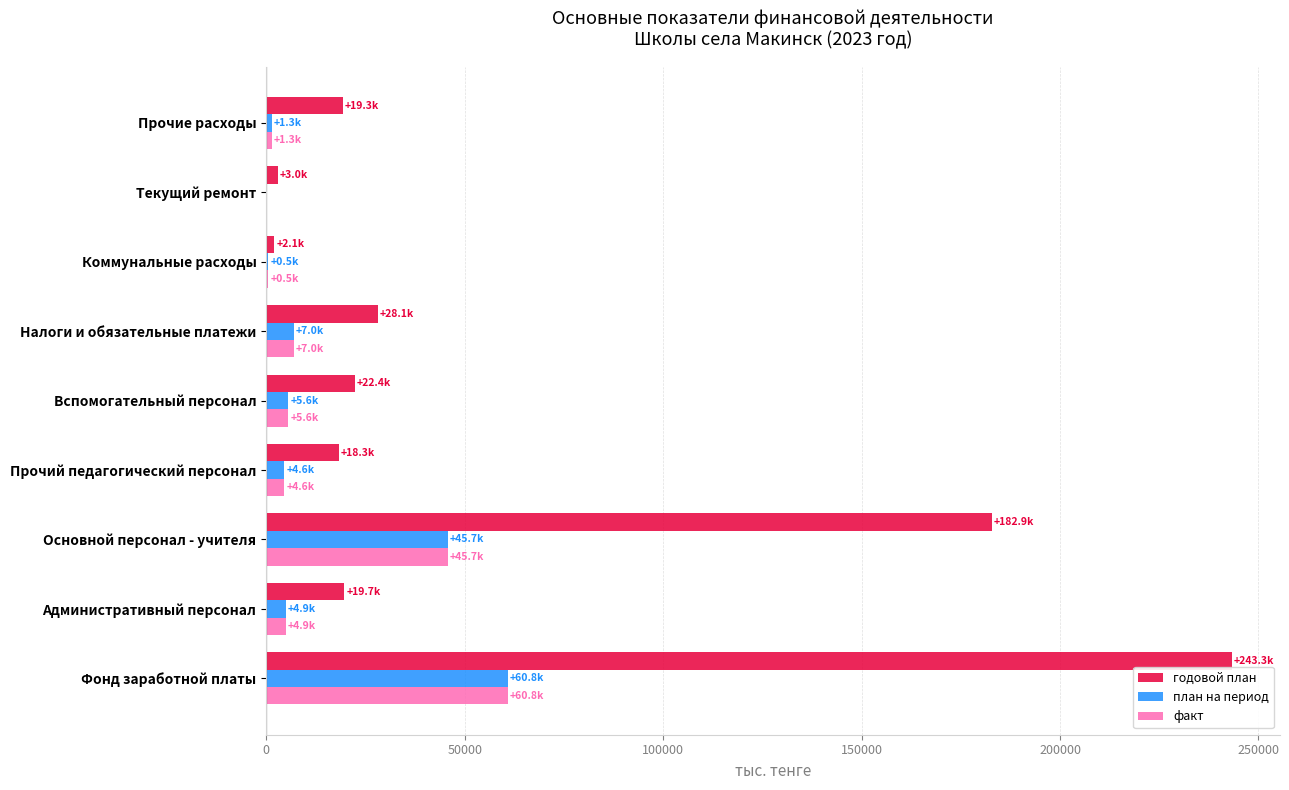

What is the sum of all план на период values?

130502.1